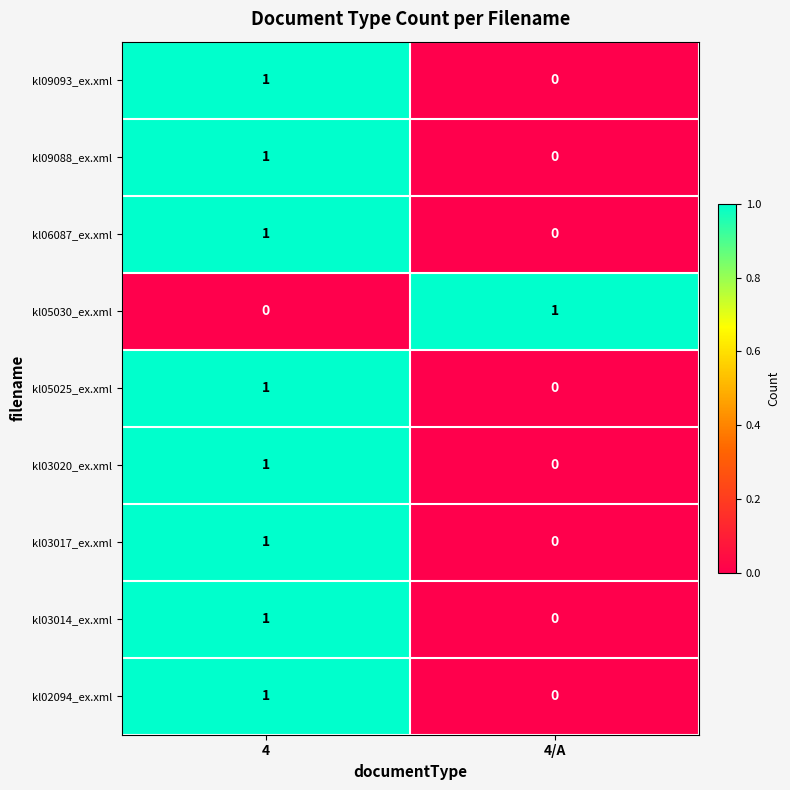

At which category is the sum across all series the highest?

4